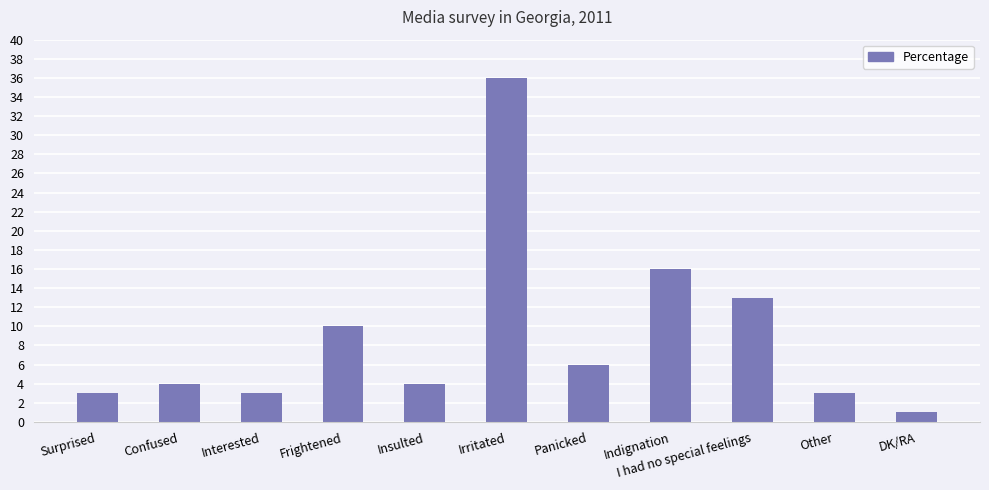

Which category has the lowest value across all series?

DK/RA